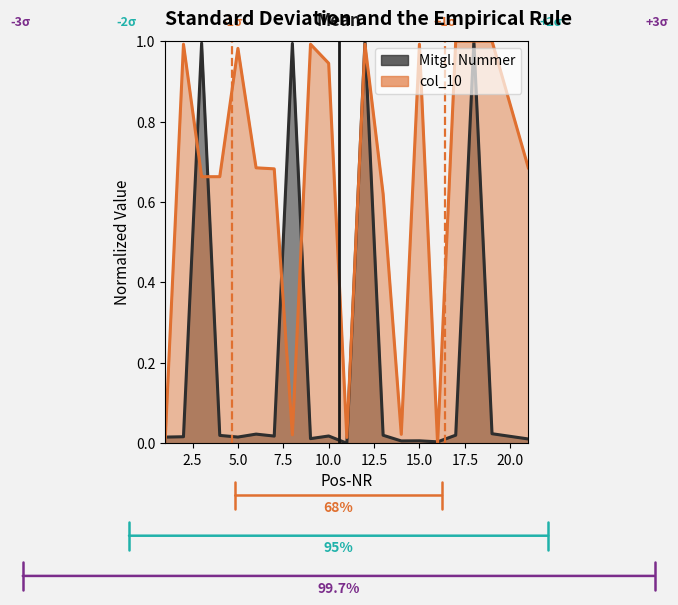

Which series ends up on top after the final intersection of Mitgl. Nummer and col_10?

col_10